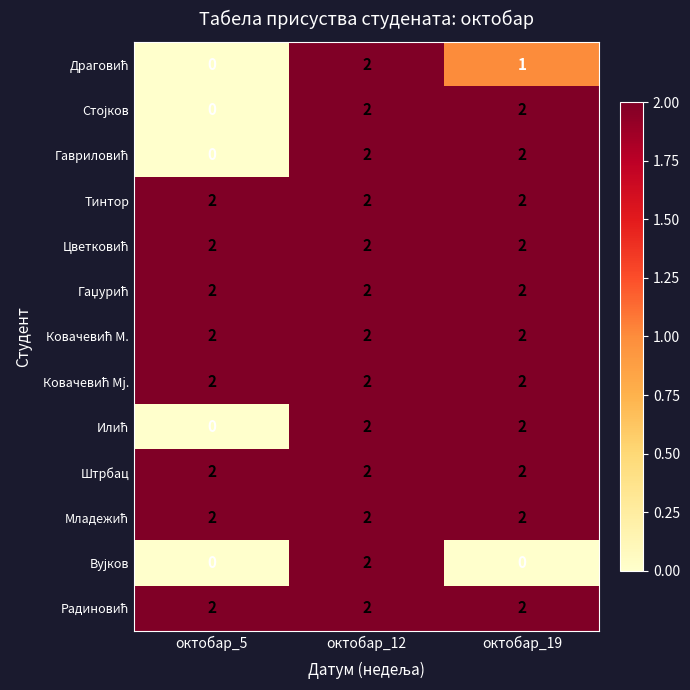

At which category is the sum across all series the highest?

октобар_12